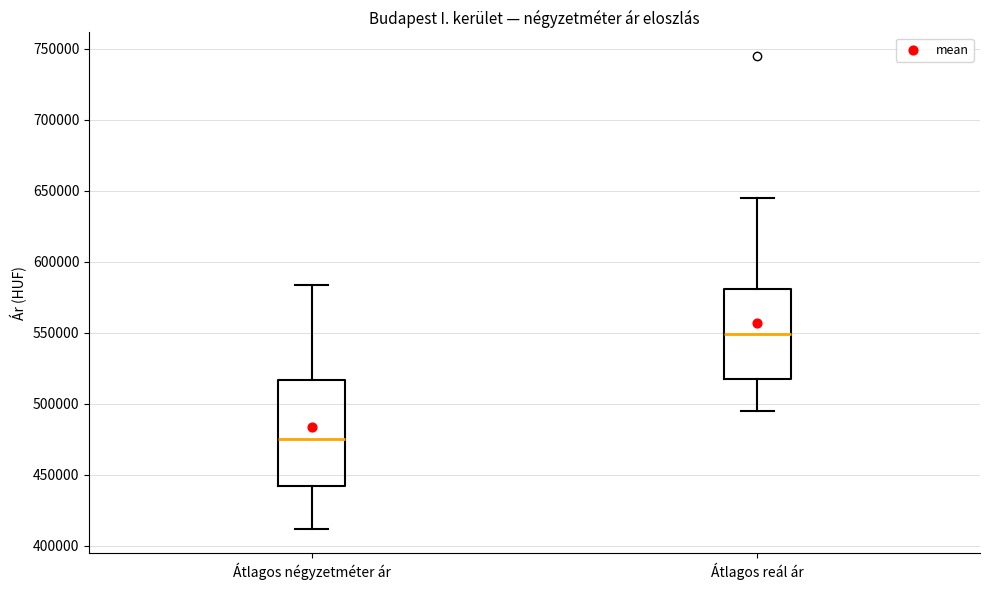

Which box is the tallest, from its lower edge to its upper edge?

Átlagos négyzetméter ár